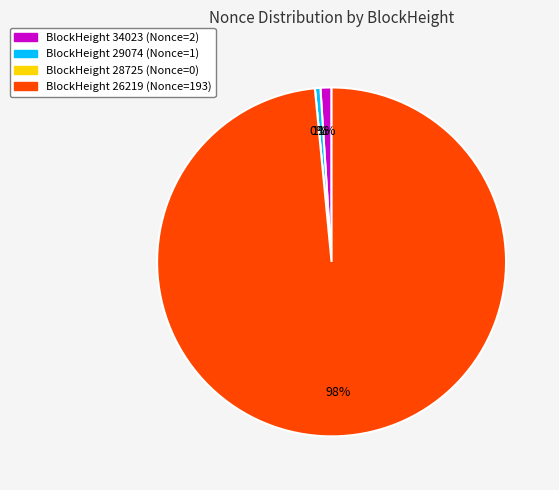

Is it true that 29074 is 11% of the pie?

False